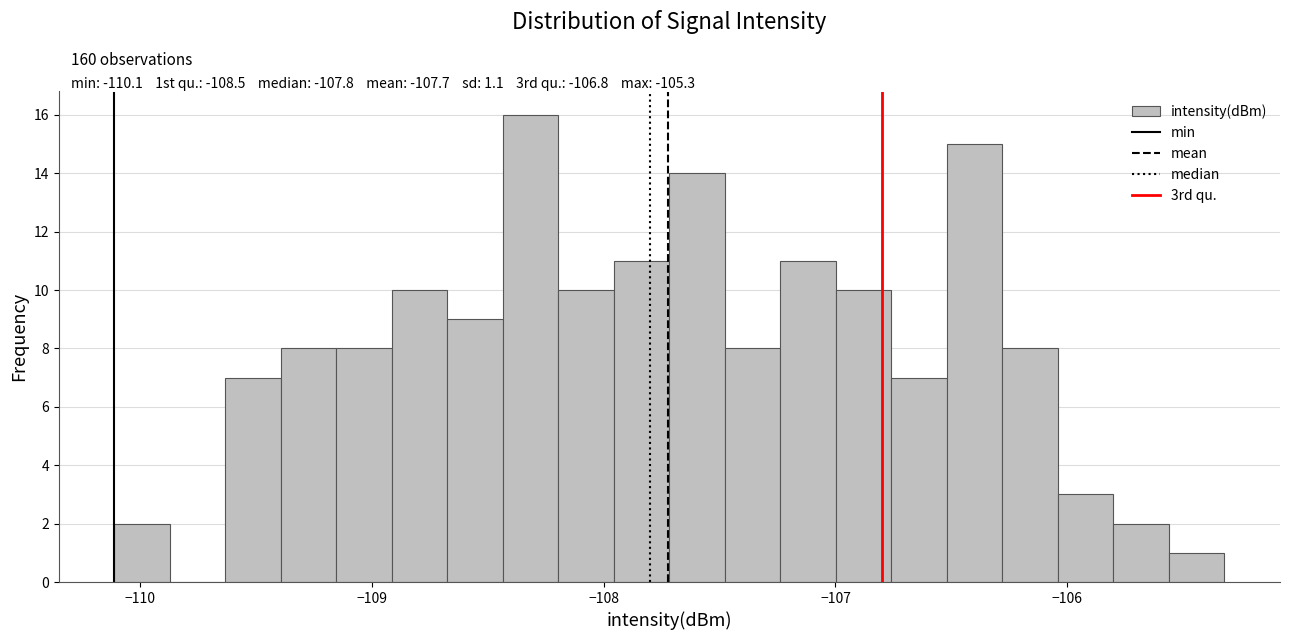

Read against the x-axis, roughly where is the centre of the tallest bar?

-108.3